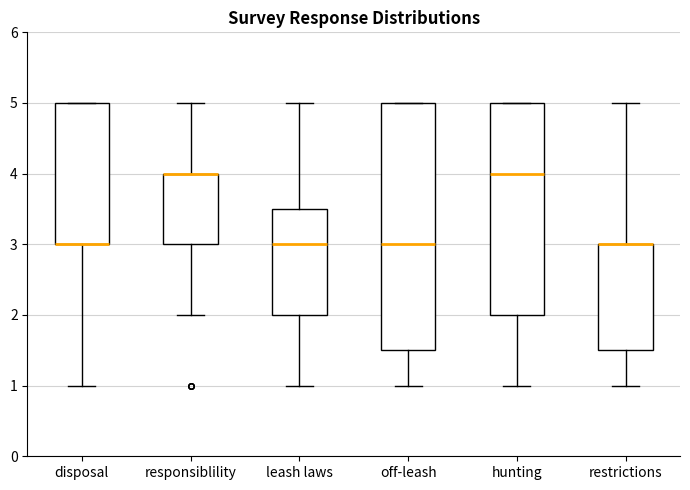

Comparing the boxes themselves (not the whiskers), which one is the tallest?

off-leash